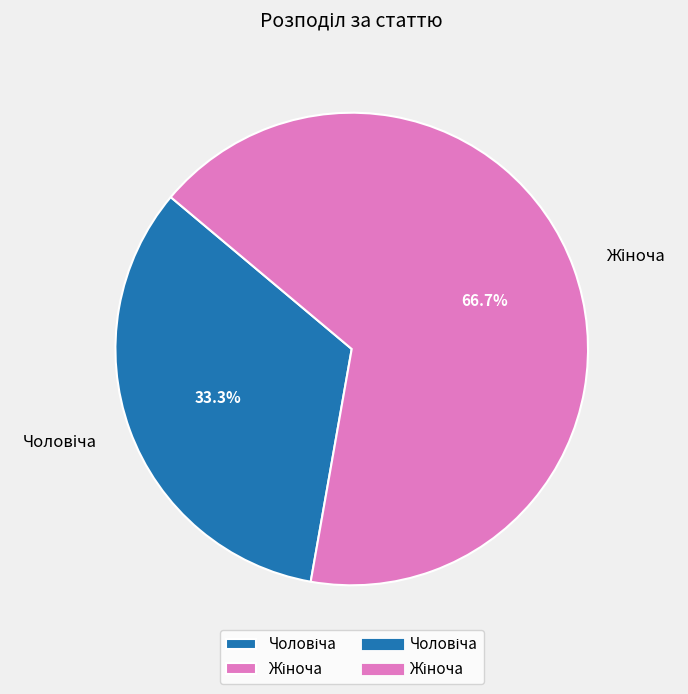

Does any single category account for the majority?

Yes